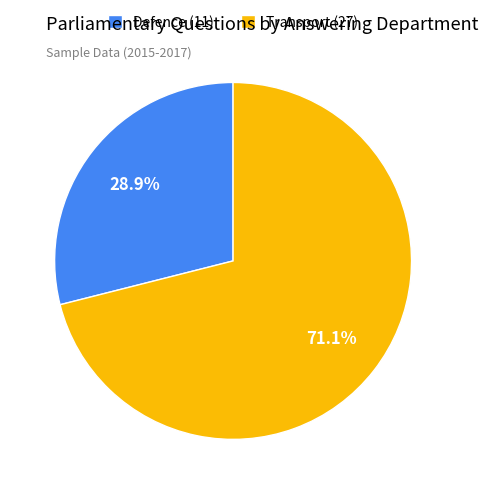

How many segments does this pie chart have?

2